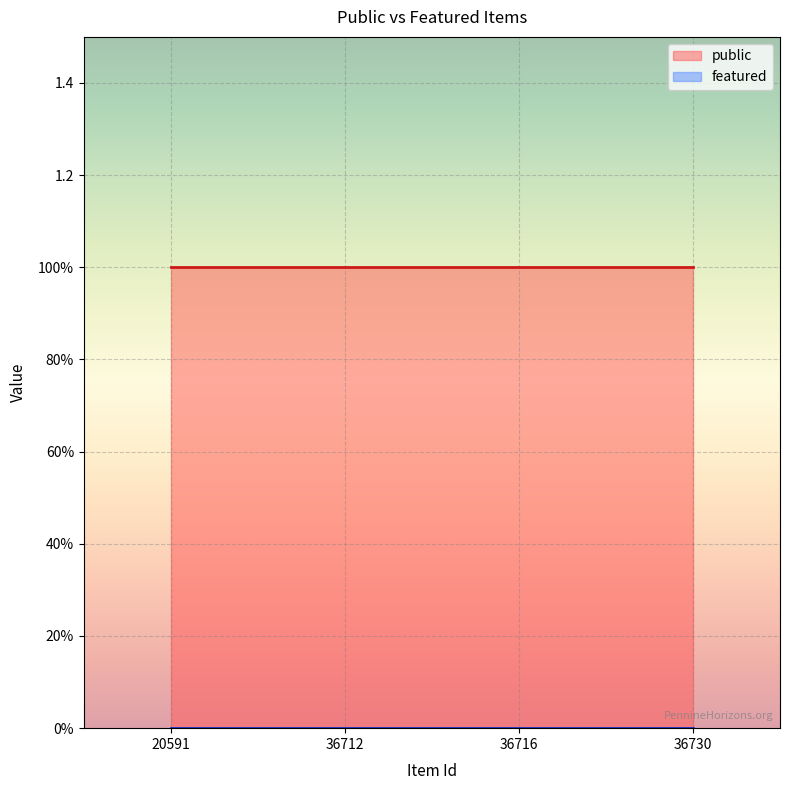

At which category is the sum across all series the highest?

20591